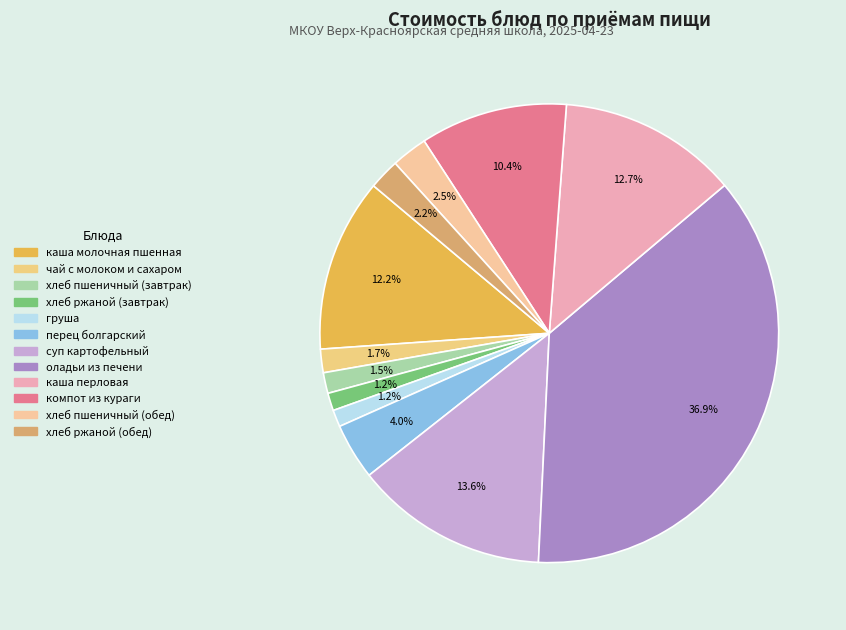

How many slices are in this pie chart?

12